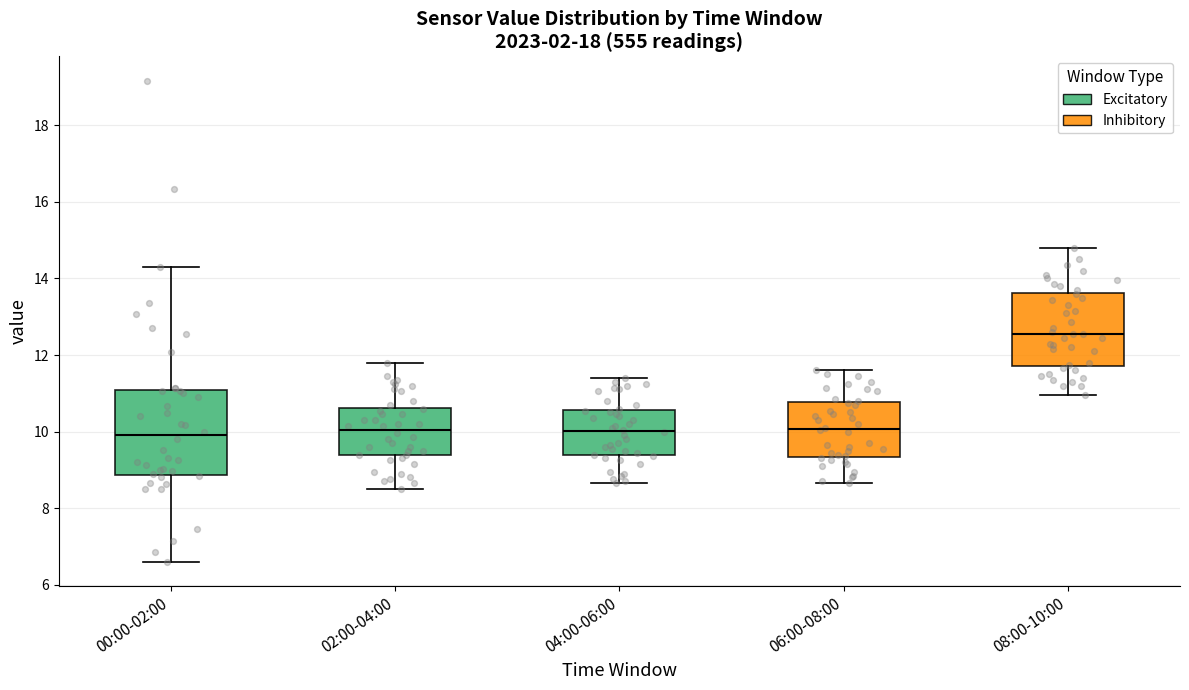

Reading left to right, transcribe this box plot: for each box, give where its median line is, the range the box spans, and where its two whiskers end, as read against the y-axis. The values are not printed on the chart, so give them approximately, as read against the axis.

00:00-02:00: median 10.0, box 8.8 to 11.0, whiskers 6.6 to 14.4
02:00-04:00: median 10.0, box 9.4 to 10.6, whiskers 8.6 to 11.8
04:00-06:00: median 10.0, box 9.4 to 10.6, whiskers 8.6 to 11.4
06:00-08:00: median 10.0, box 9.4 to 10.8, whiskers 8.6 to 11.6
08:00-10:00: median 12.6, box 11.8 to 13.6, whiskers 11.0 to 14.8